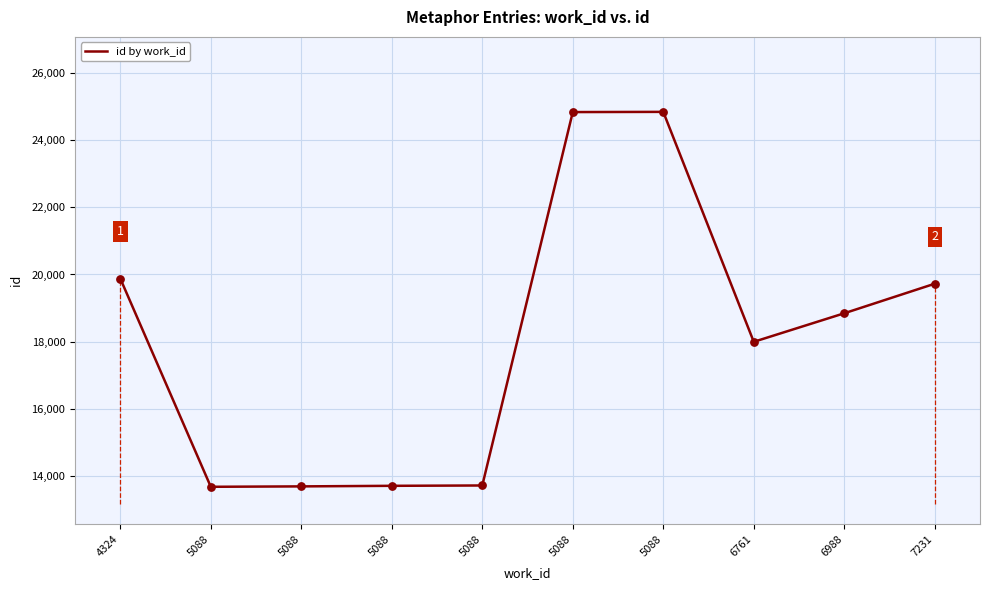

Is this an area chart (filled region under the line)?

No